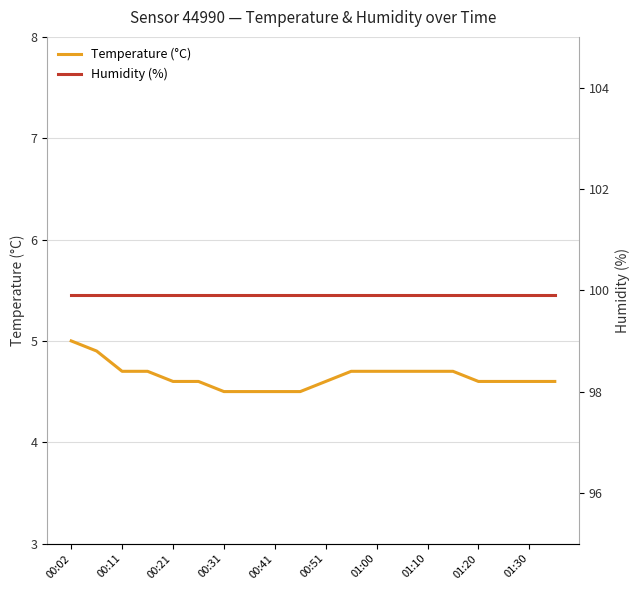

True or false: humidity has a value of 99.9 at 01:30.

True